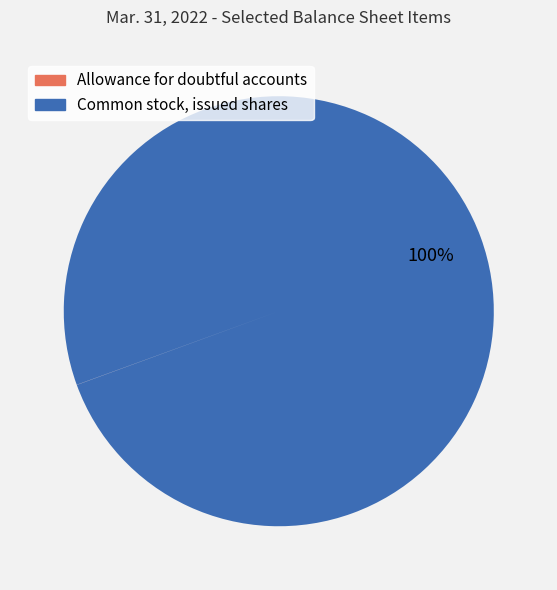

True or false: Common stock, issued shares accounts for 100% of the total.

True